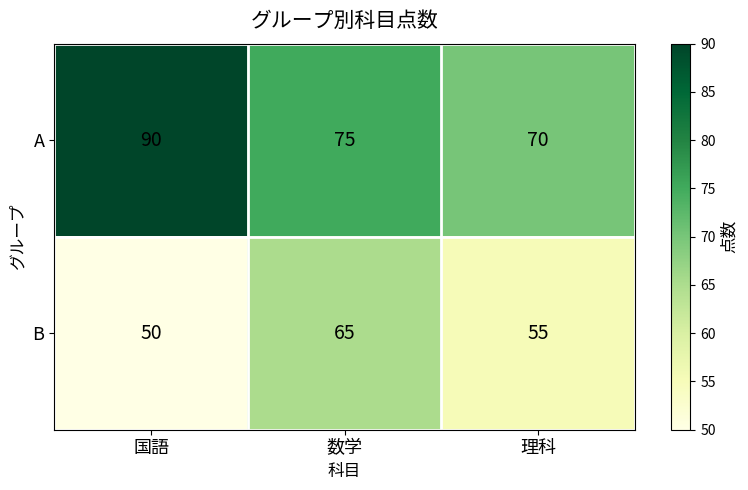

Reading left to right, transcribe all the data shown in this chart.

A: 国語=90	数学=75	理科=70
B: 国語=50	数学=65	理科=55